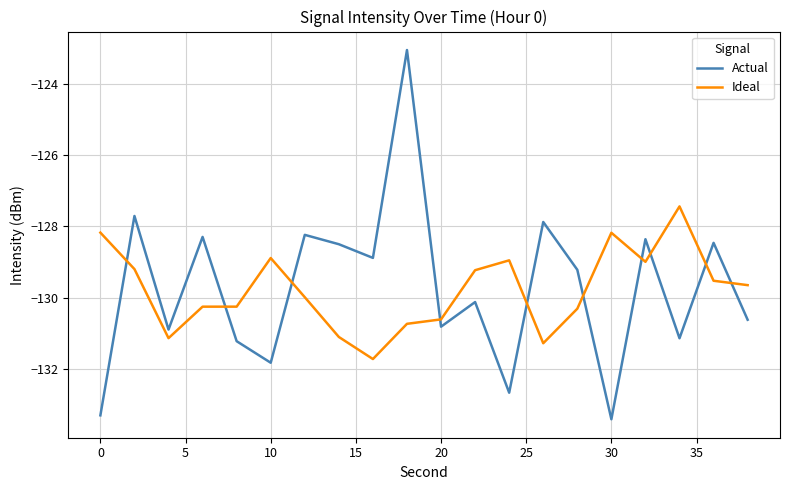

How many times do Ideal and Actual cross each other?

10